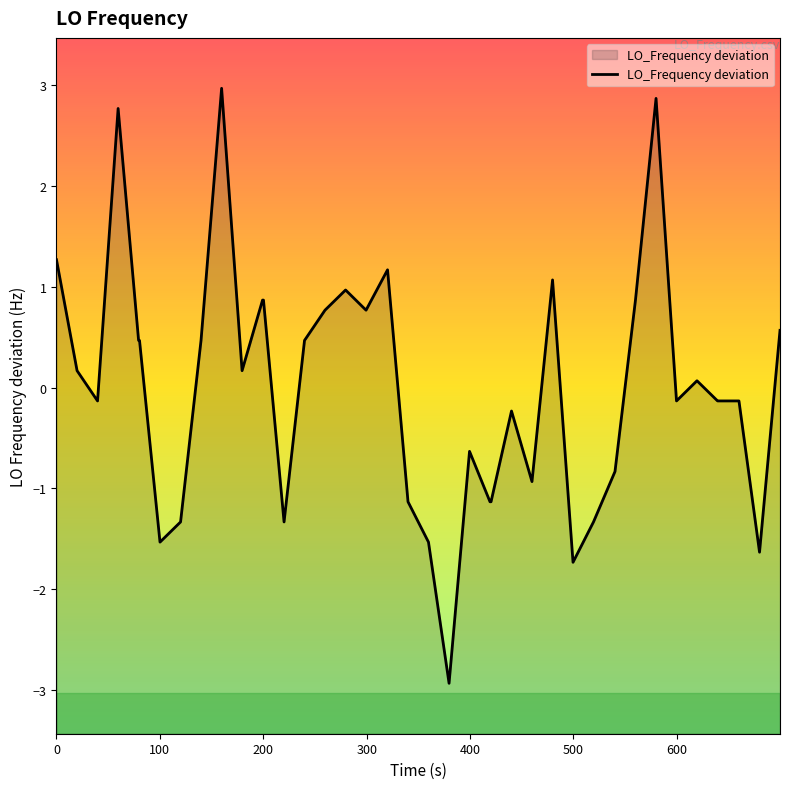

What is the difference between the maximum and minimum values?

5.9